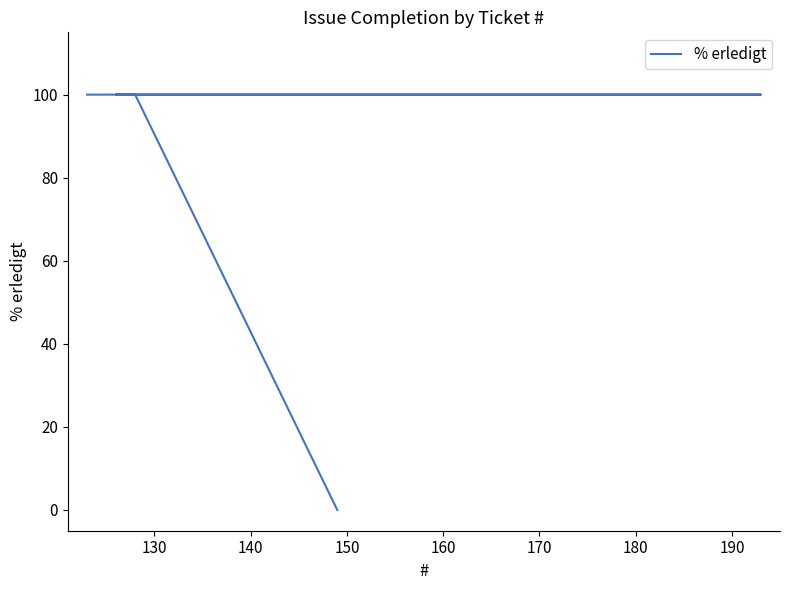

What is the greatest value displayed?

100